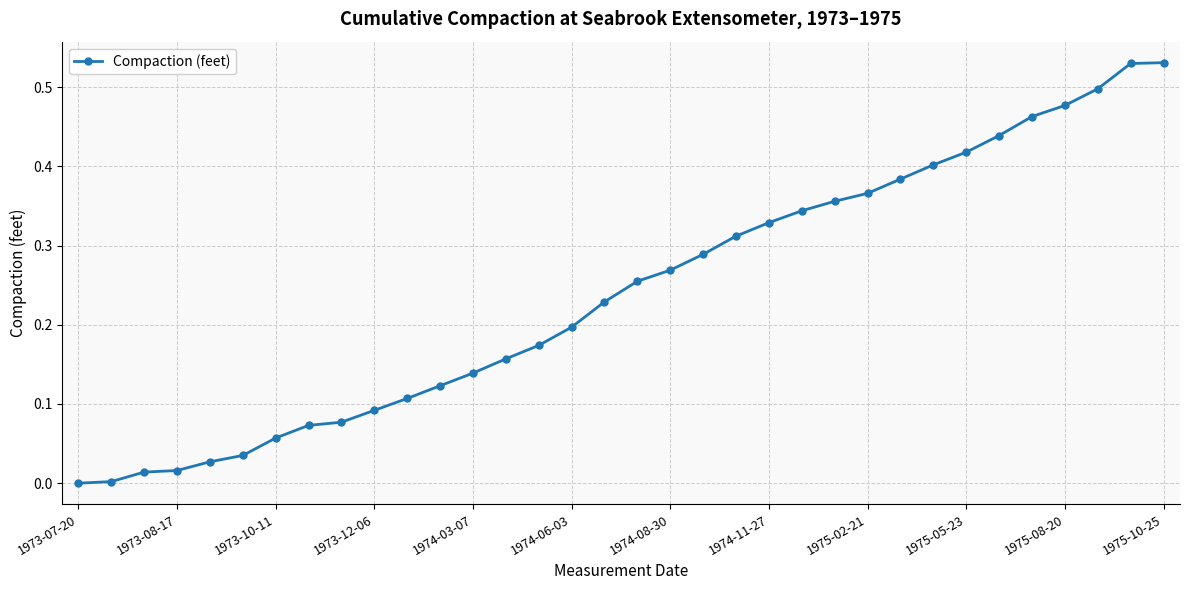

What is the sum of all values?

8.2